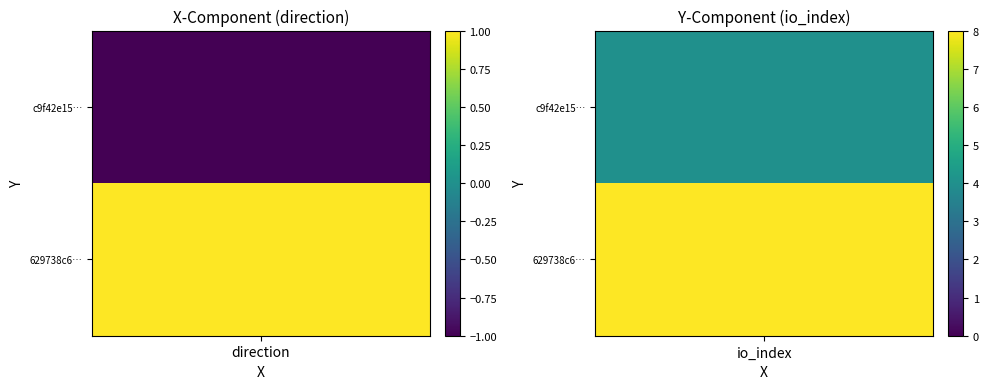

At which category is the sum across all series the highest?

1